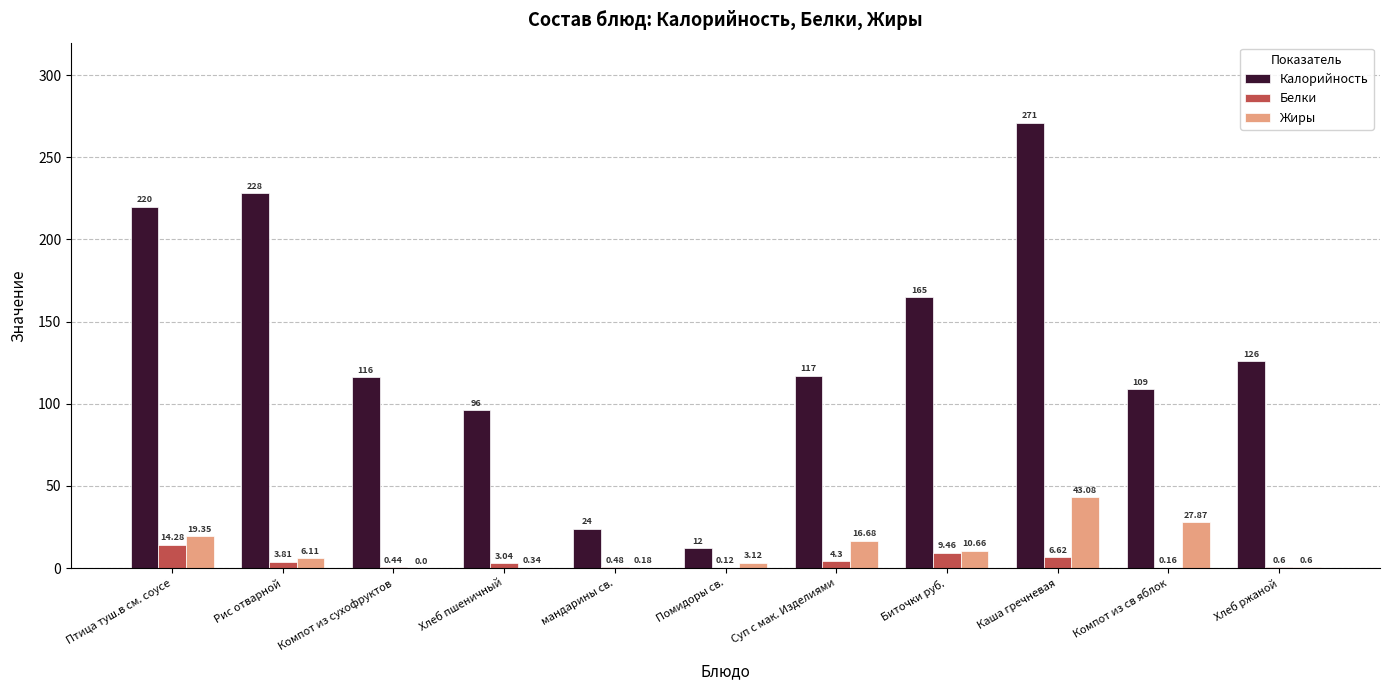

Where is Калорийность nearest to the value 141?

Хлеб ржаной